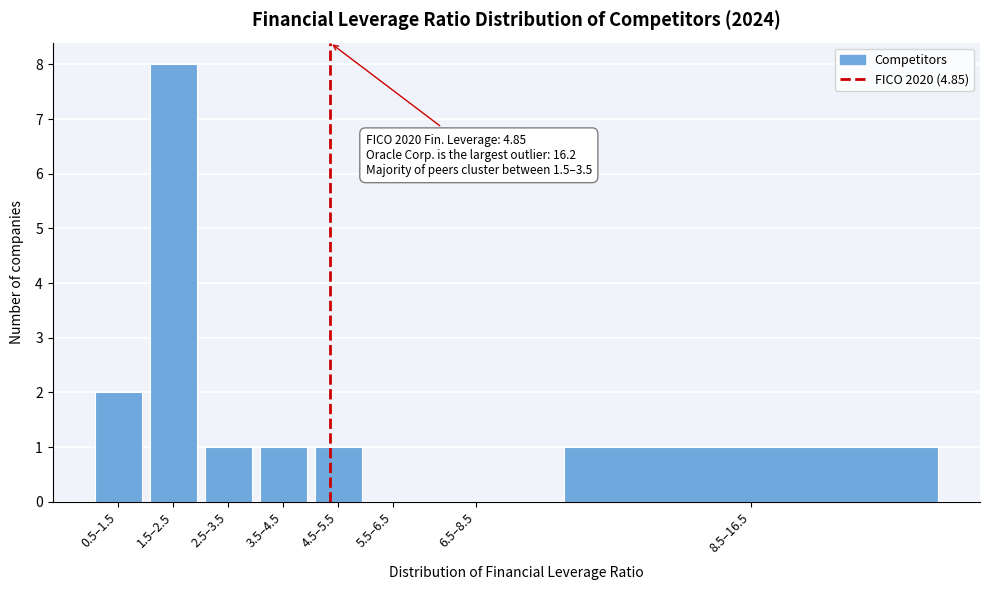

Reading left to right, list all the values displayed in this chart.

0.5–1.5=2	1.5–2.5=8	2.5–3.5=1	3.5–4.5=1	4.5–5.5=1	5.5–6.5=0	6.5–8.5=0	8.5–16.5=1